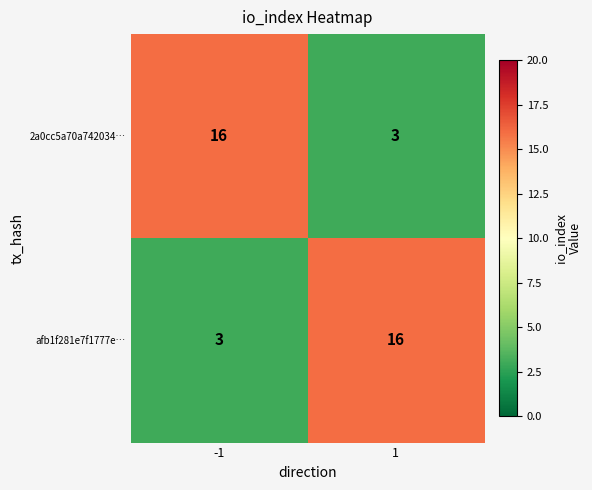

True or false: 2a0cc5a70a742034… has a value of 3 at 1.

True